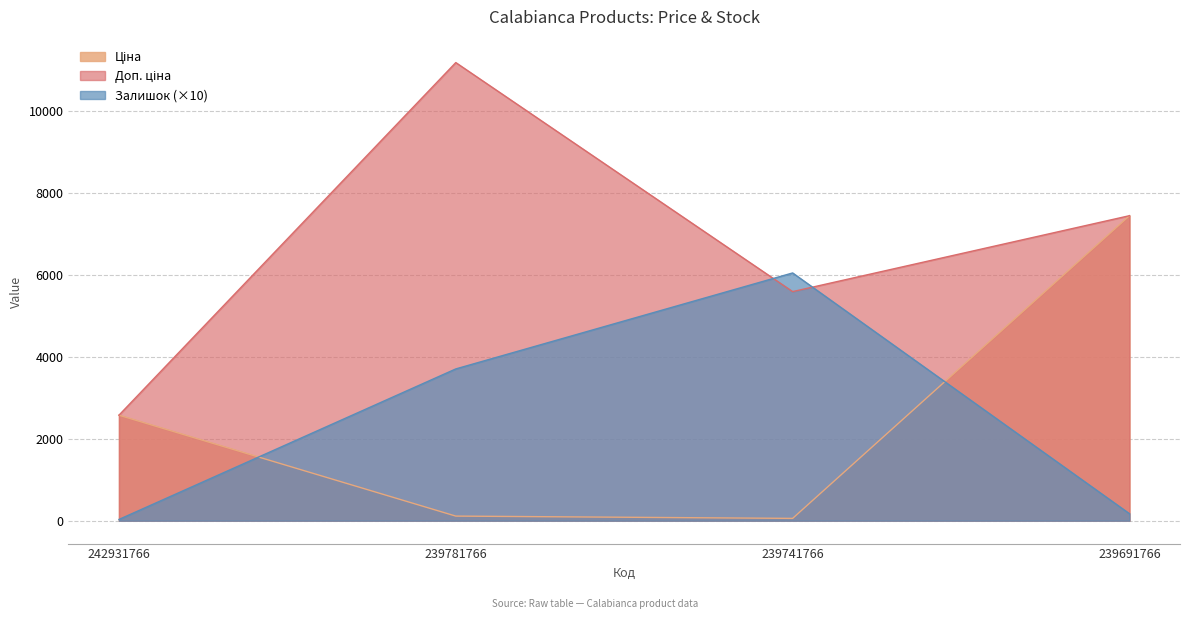

In Доп. ціна, how many points are higher than both neighbors (excluding endpoints)?

1